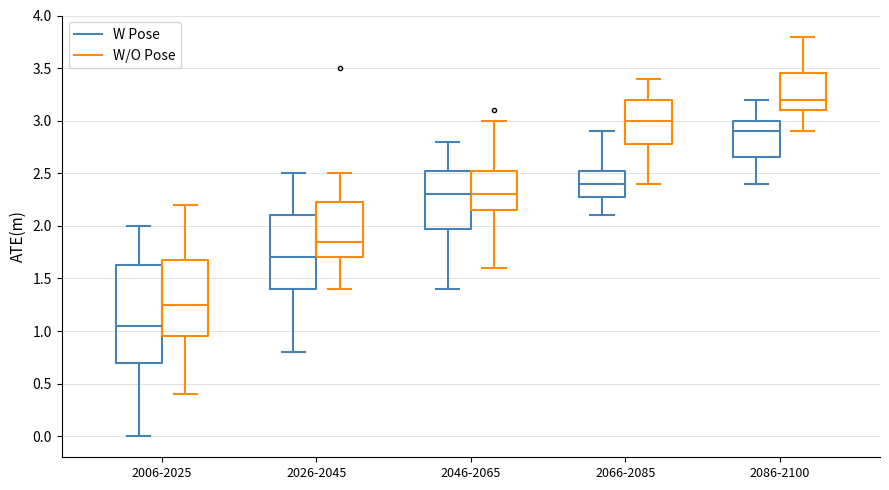

Which box has the highest median line?

2086-2100 (W/O Pose)